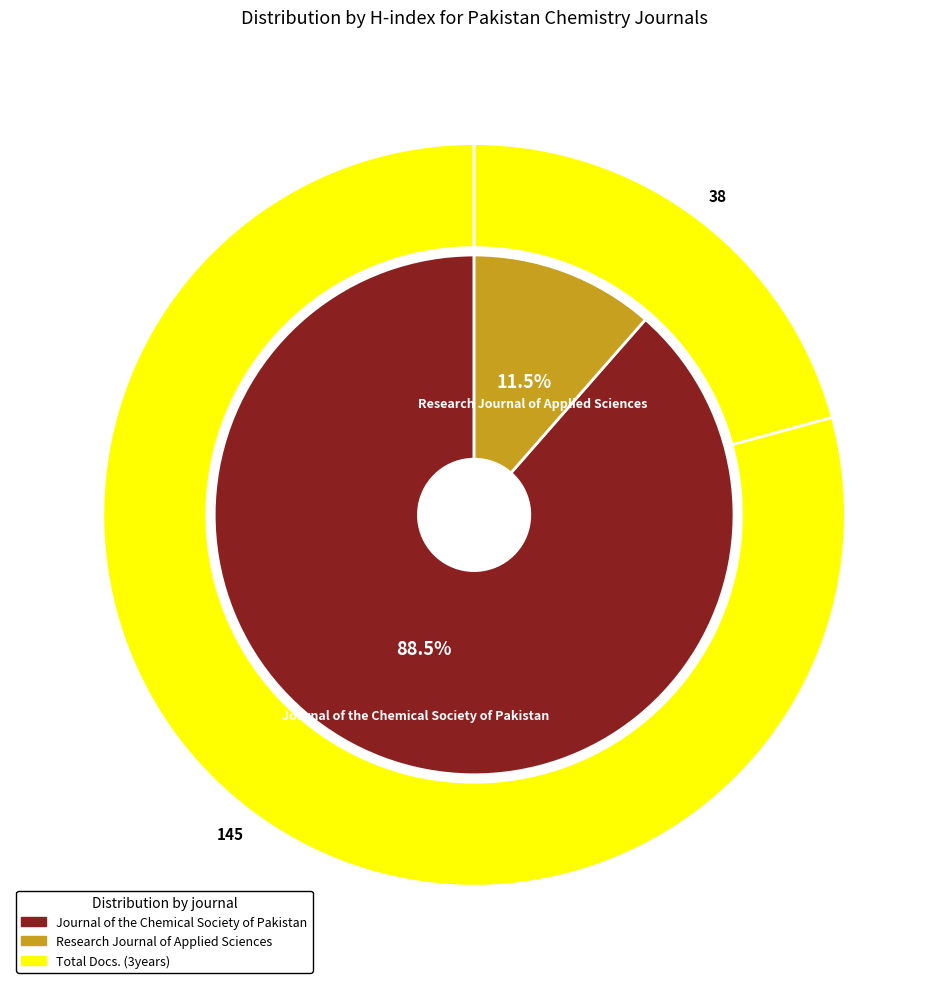

What portion of the pie excludes Research Journal of Applied Sciences?

88.5%